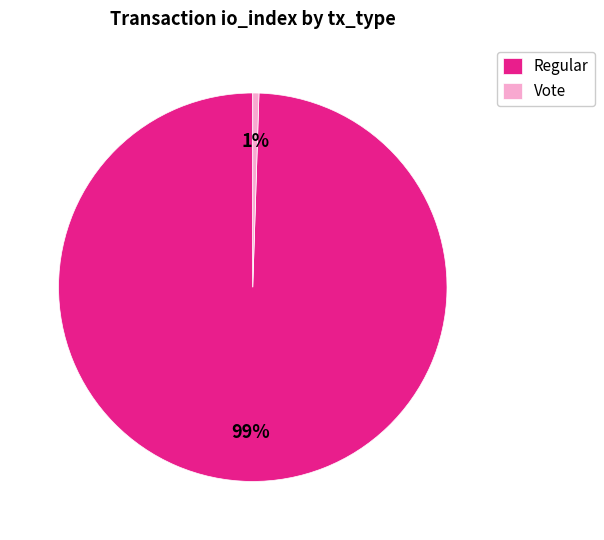

Do Regular and Vote together represent more than half of the pie?

Yes